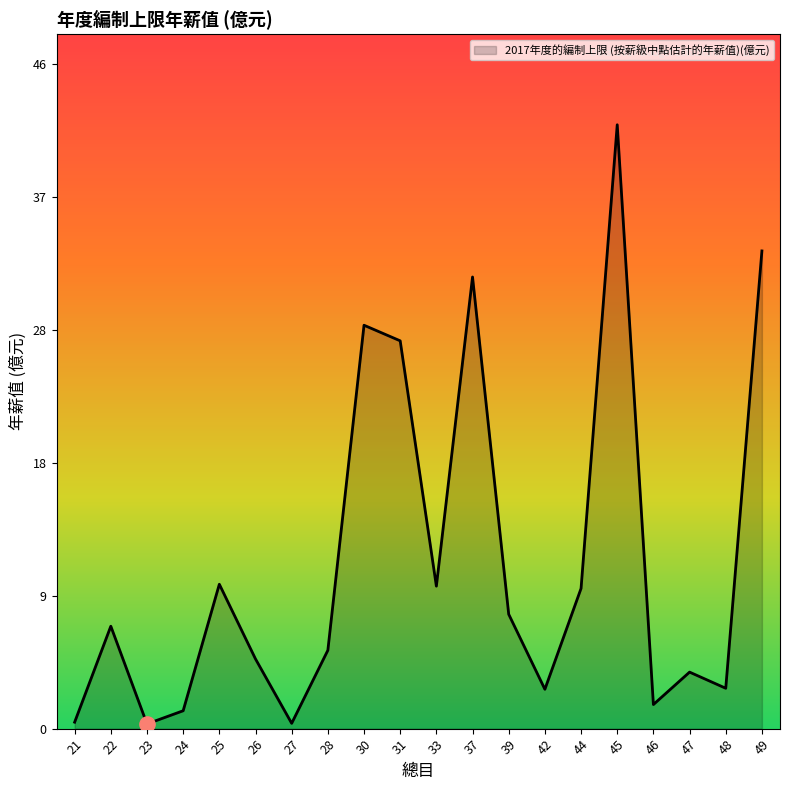

What is the change in value from 23 to 31?

+26.6